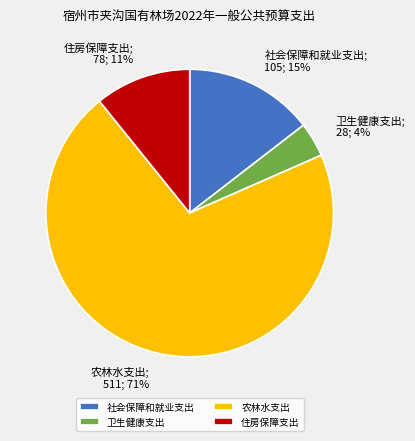

To the nearest percent, what portion does 社会保障和就业支出 represent?

15%